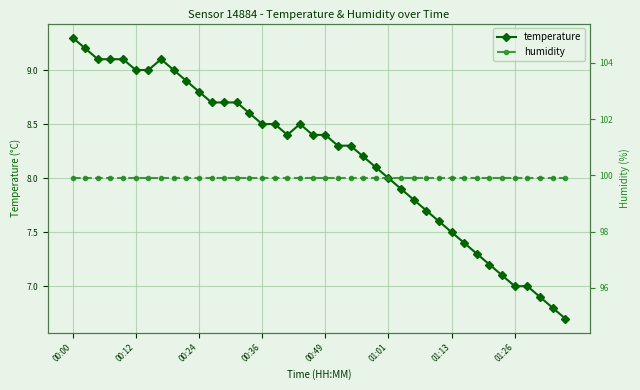

True or false: temperature and humidity intersect in this chart.

False